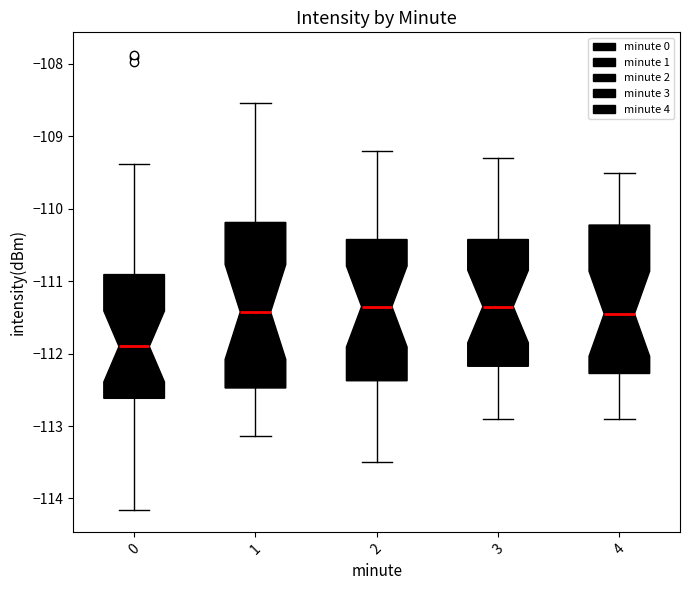

Reading left to right, read every box against the y-axis: the position of its median line, the range the box covers, and the ends of its whiskers. The values are not printed on the chart, so give them approximately, as read against the axis.

0: median -111.9, box -112.6 to -110.9, whiskers -114.2 to -109.4
1: median -111.4, box -112.5 to -110.2, whiskers -113.1 to -108.5
2: median -111.3, box -112.4 to -110.4, whiskers -113.5 to -109.2
3: median -111.3, box -112.2 to -110.4, whiskers -112.9 to -109.3
4: median -111.4, box -112.3 to -110.2, whiskers -112.9 to -109.5